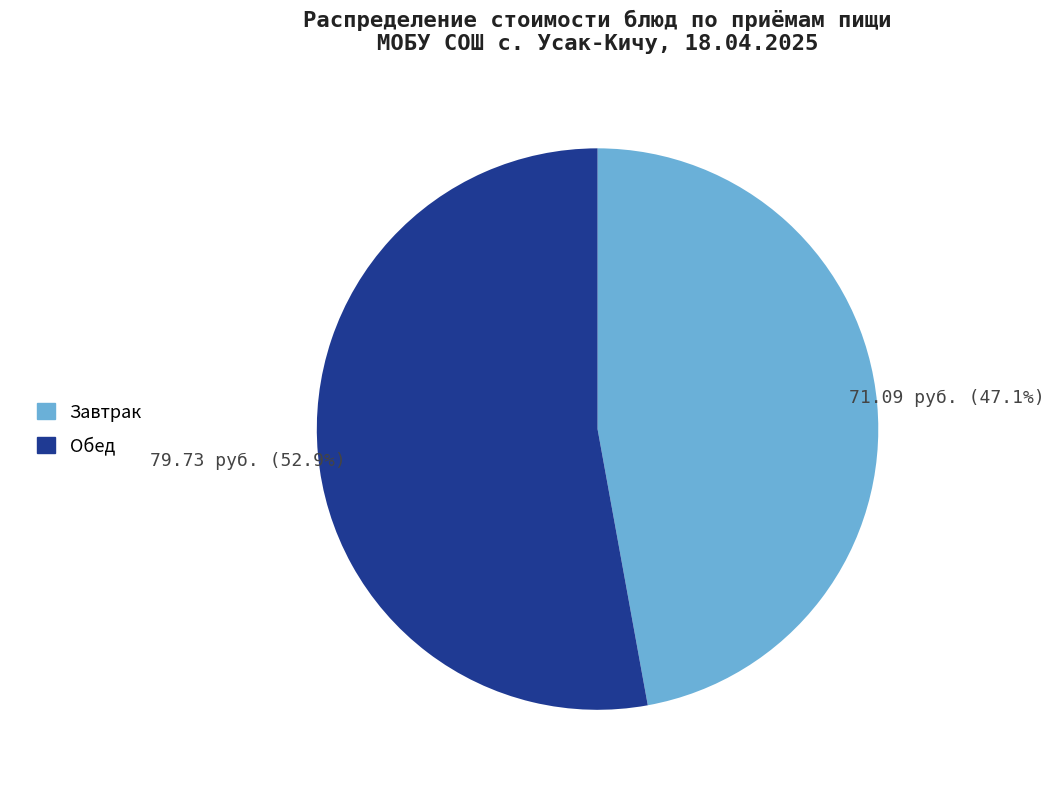

To the nearest percent, what is the difference between the largest and smallest slice percentages?

6%